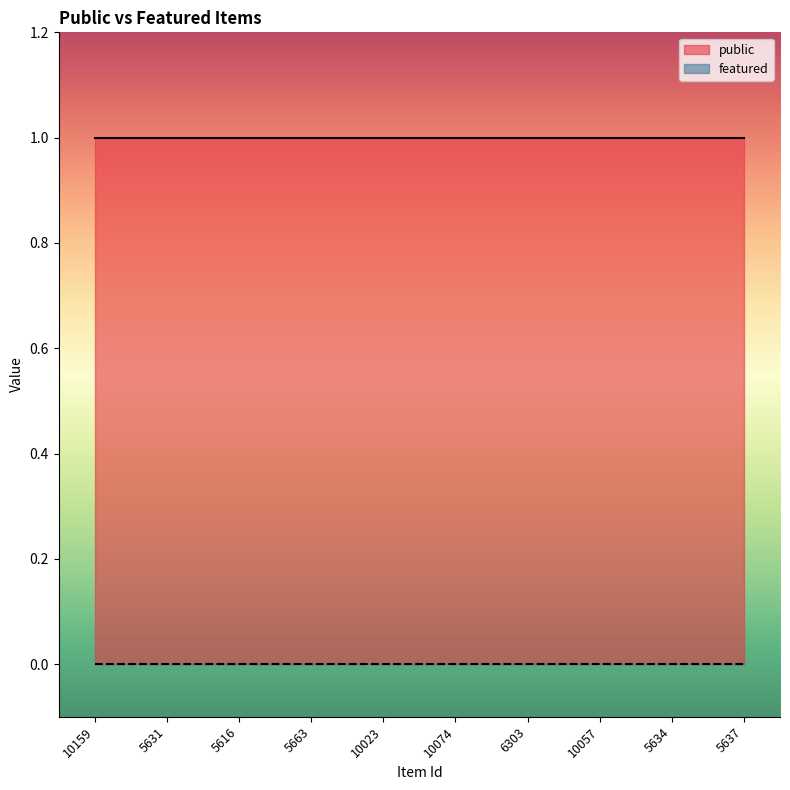

Is it true that featured equals 0 at 5637?

True